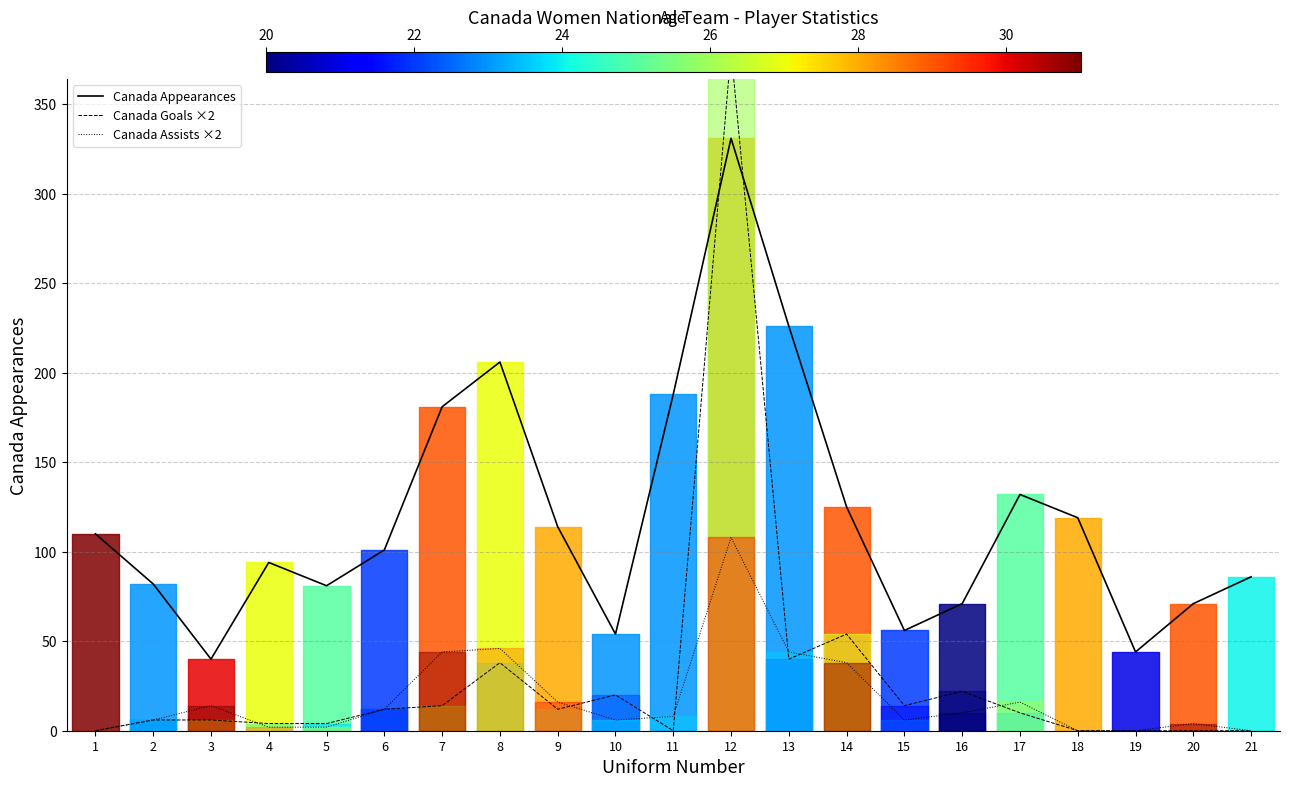

At which category is the sum across all series the highest?

12